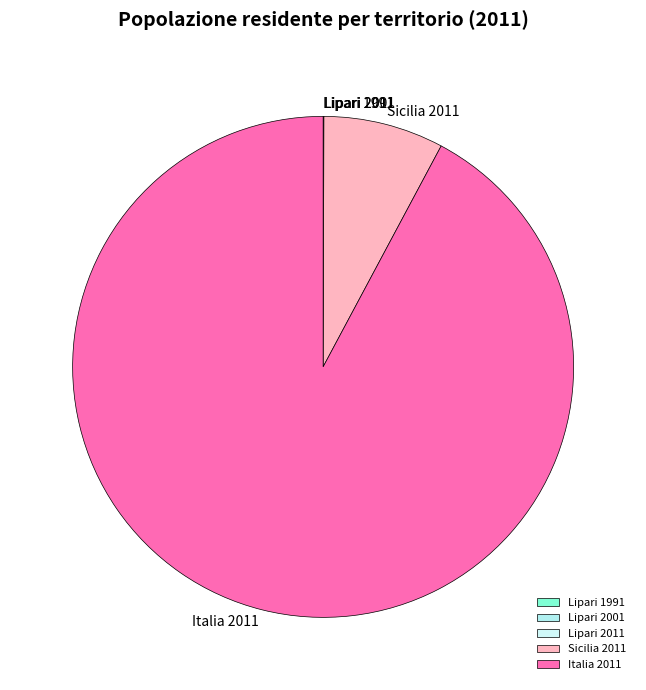

Which slice is the largest?

Italia 2011